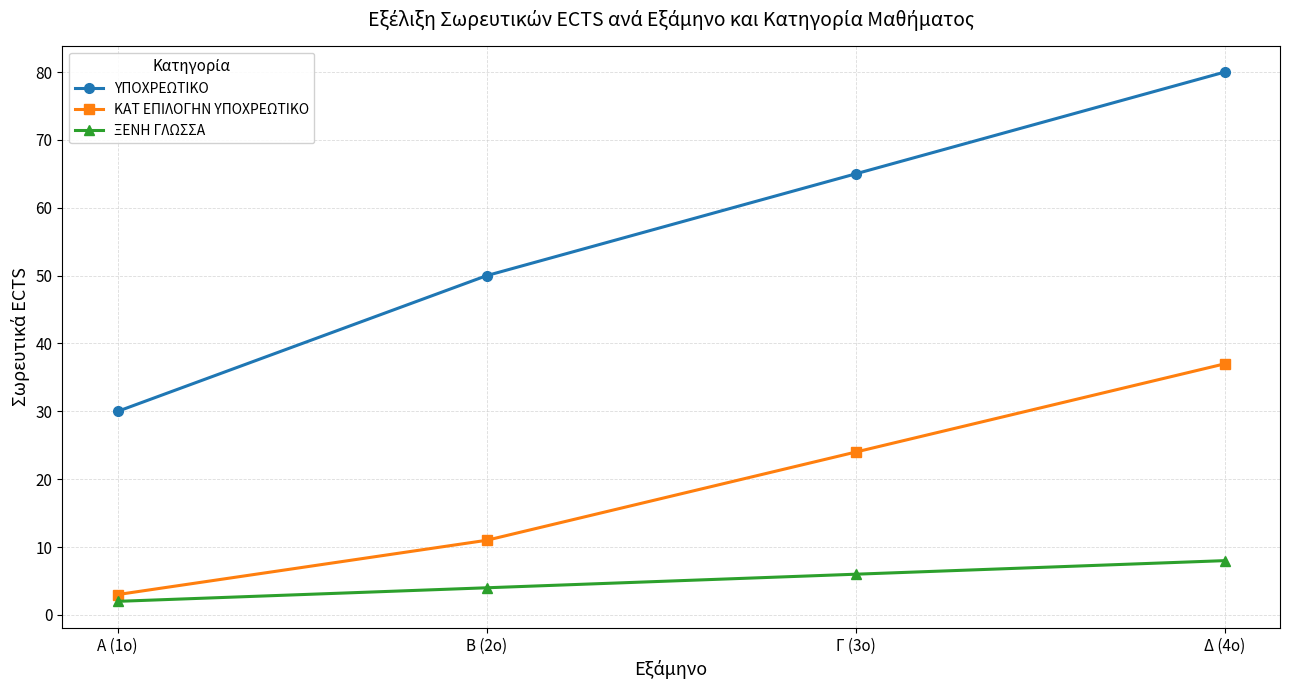

Which category has the lowest value across all series?

Α (1ο)